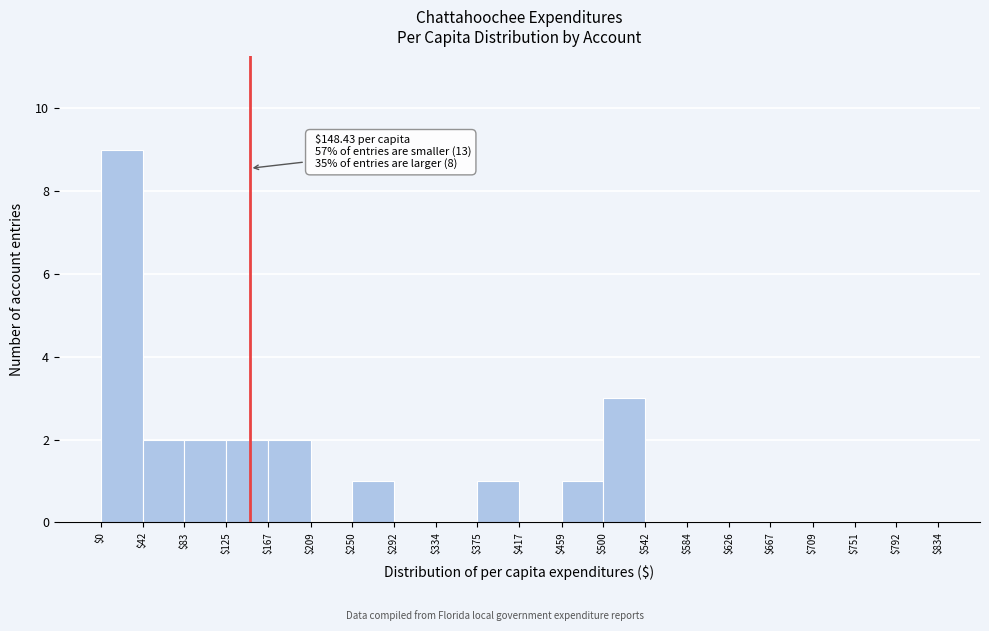

Which range on the x-axis has the tallest bar?

$0 to $42